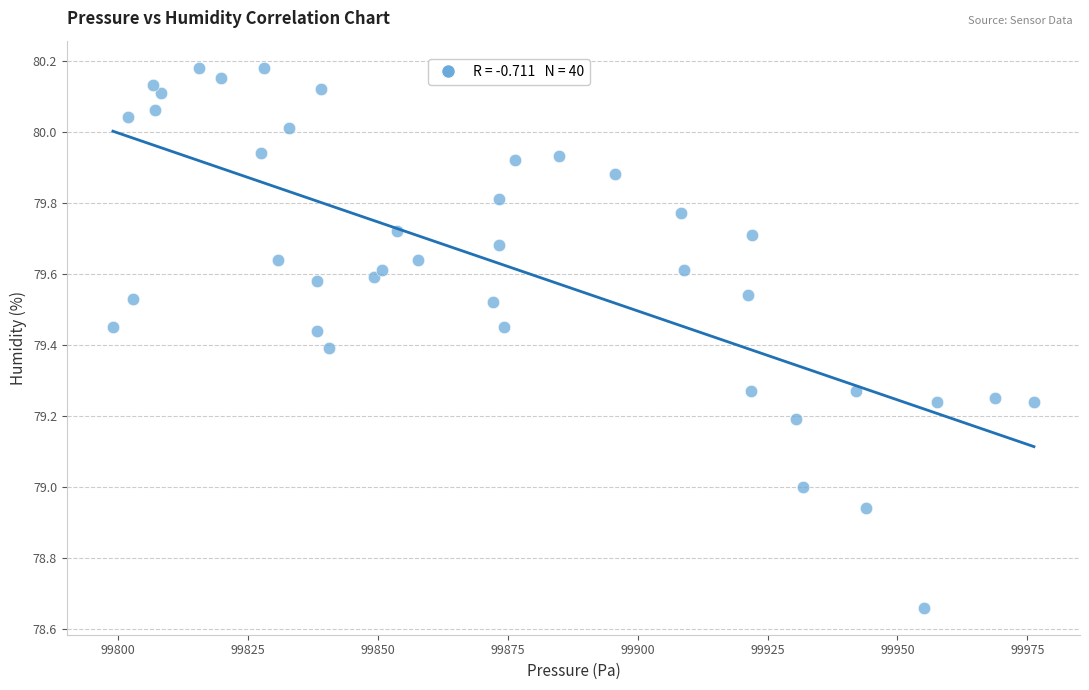

What is the range of Y values (max minus min)?

1.5